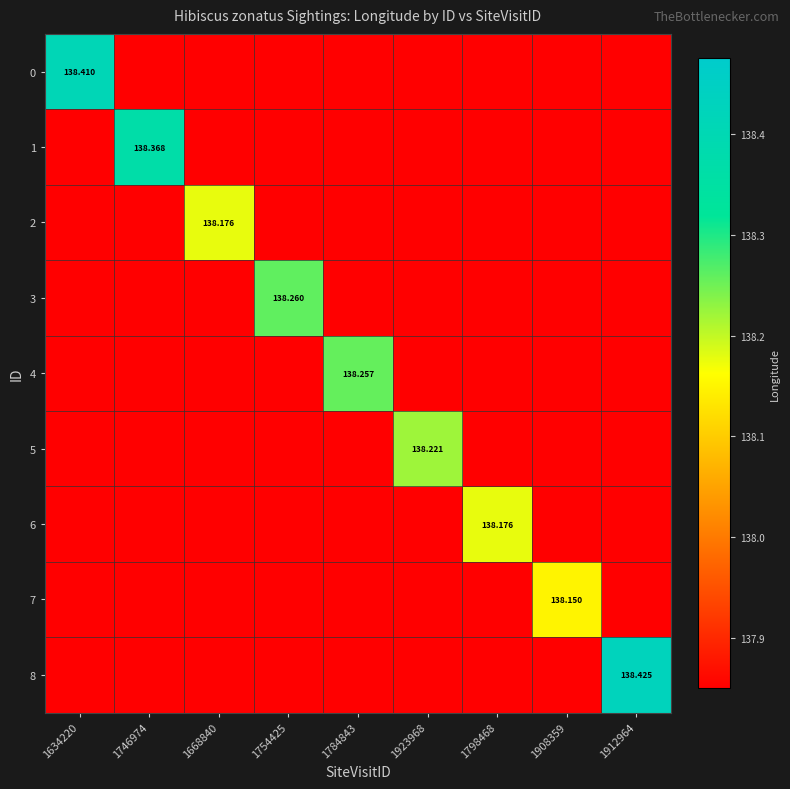

At which category is the sum across all series the highest?

1912964